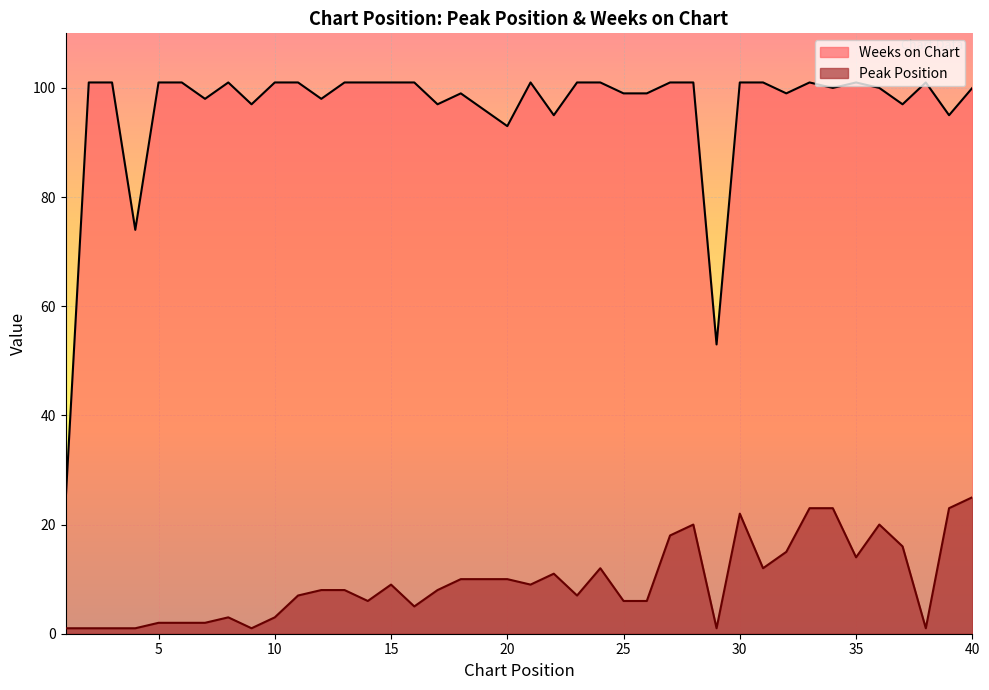

Which category has the lowest value across all series?

1